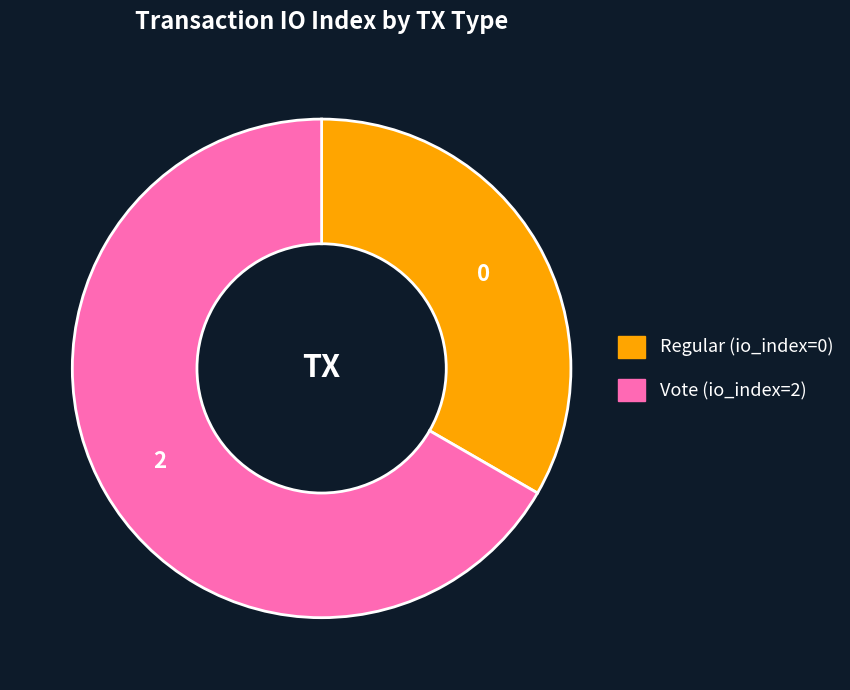

Does Regular (io_index=0) represent more than half of the total?

No